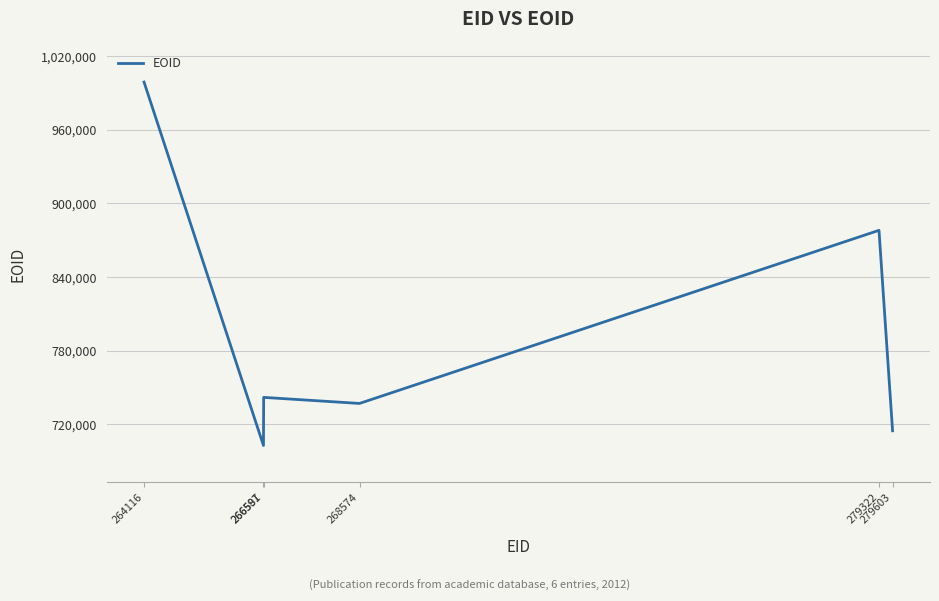

At which category does the data reach its first local valley?

266587